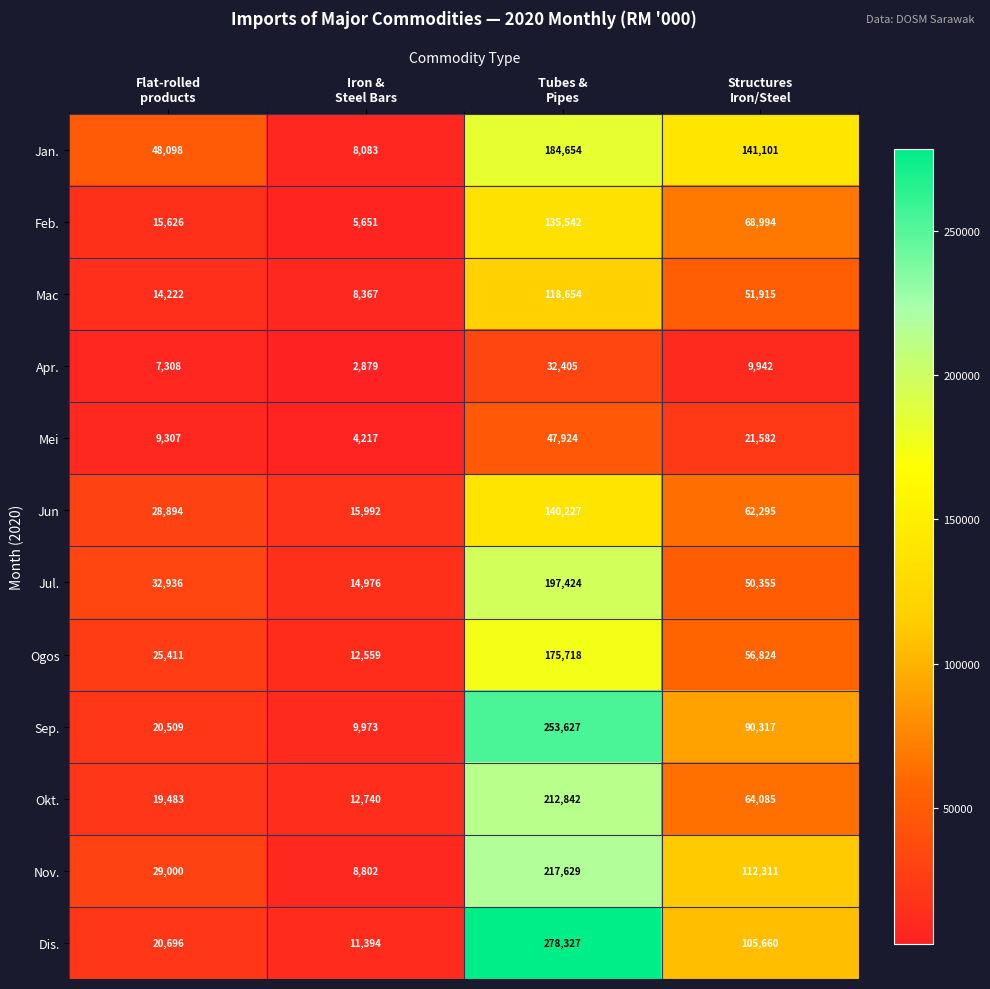

What is the minimum value shown in the chart?

2879